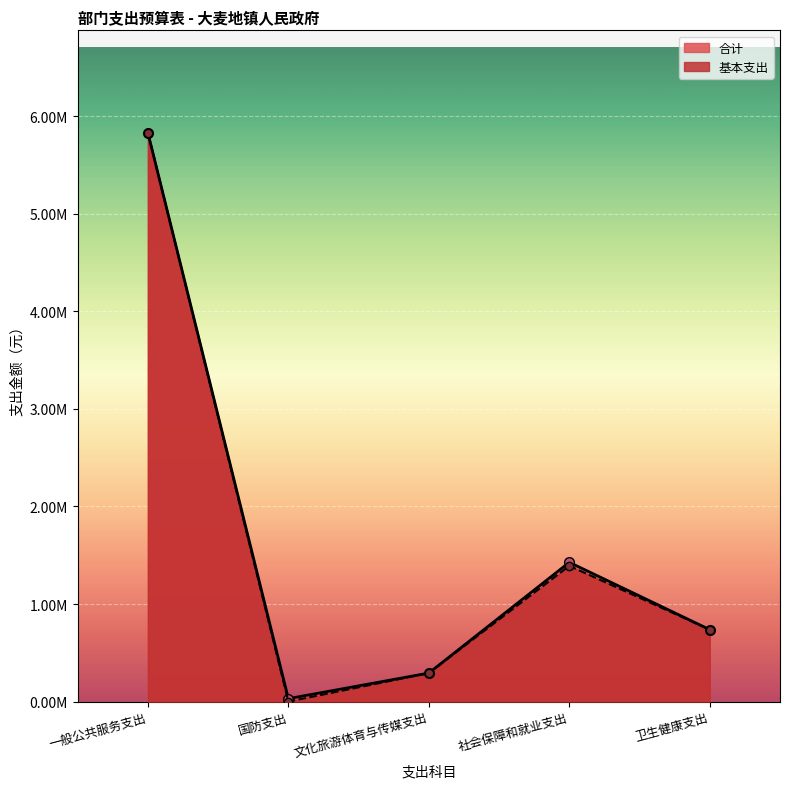

Reading left to right, what are all the values shown in this chart?

合计: 5831395.0	30000.0	292355.0	1427597.7	737367.7
基本支出: 5831395.0	0.0	292355.0	1390997.2	737367.7